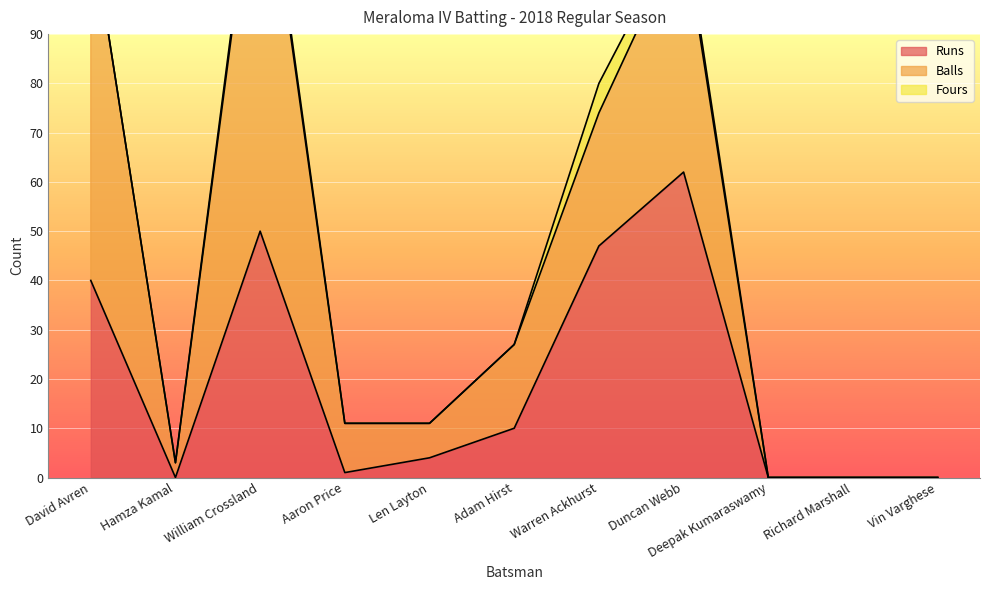

Is the value of Runs at David Avren greater than the value of Fours at William Crossland?

Yes